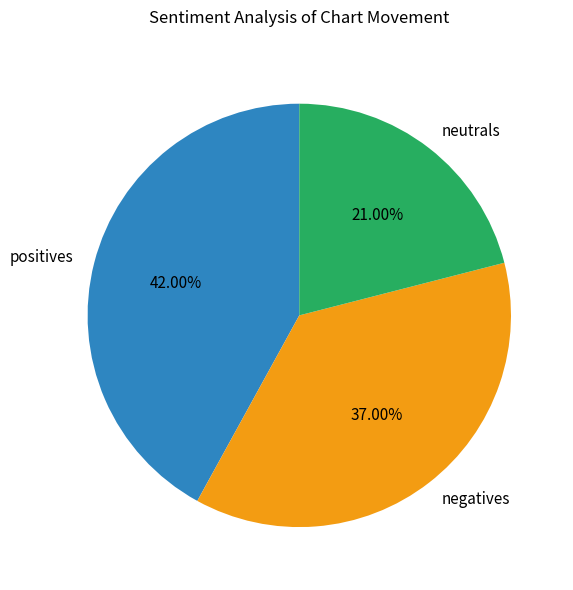

Rank the categories by value from lowest to highest.

neutrals, negatives, positives